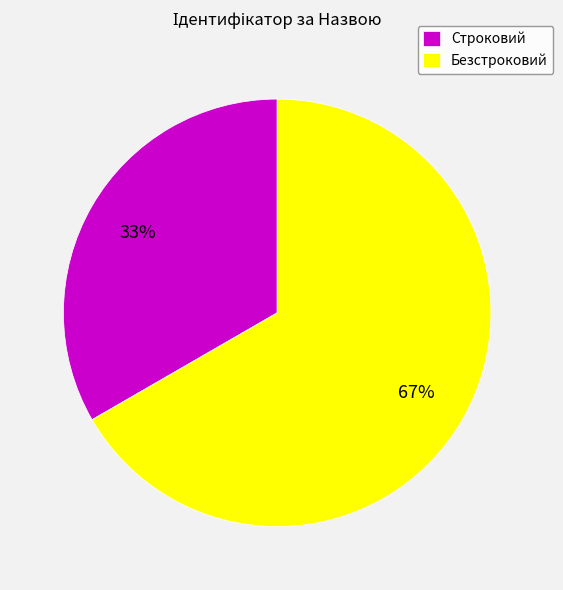

Combined, do Строковий and Безстроковий account for over 50%?

Yes